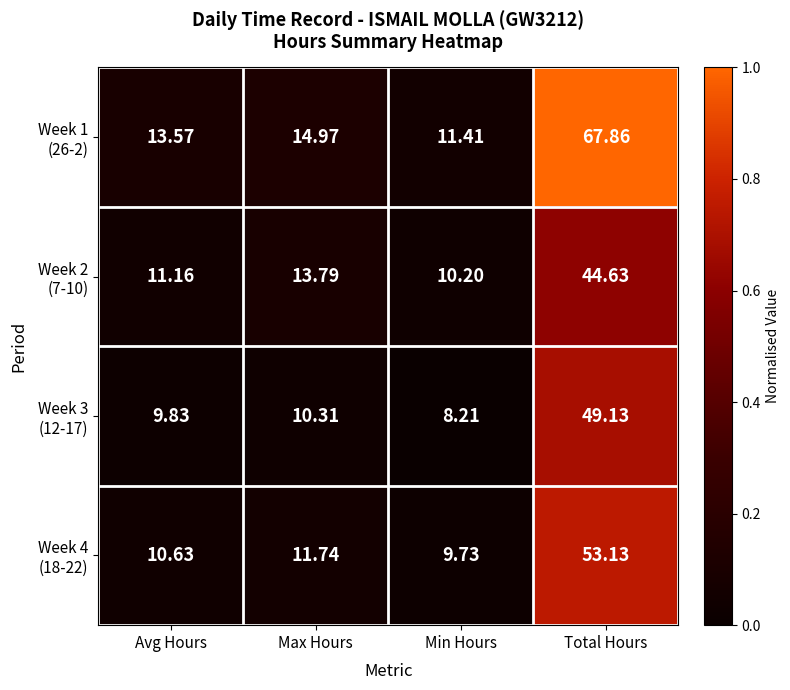

At which category is the sum across all series the highest?

Total Hours